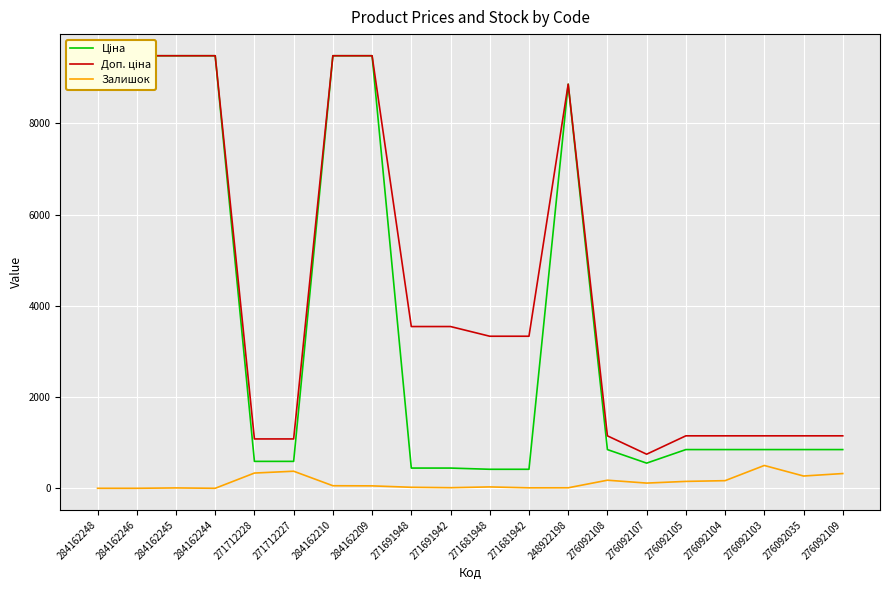

Rank the categories by Ціна value from highest to lowest.

284162248, 284162246, 284162245, 284162244, 284162210, 284162209, 248922198, 276092108, 276092105, 276092104, 276092103, 276092035, 276092109, 271712228, 271712227, 276092107, 271691948, 271691942, 271681948, 271681942